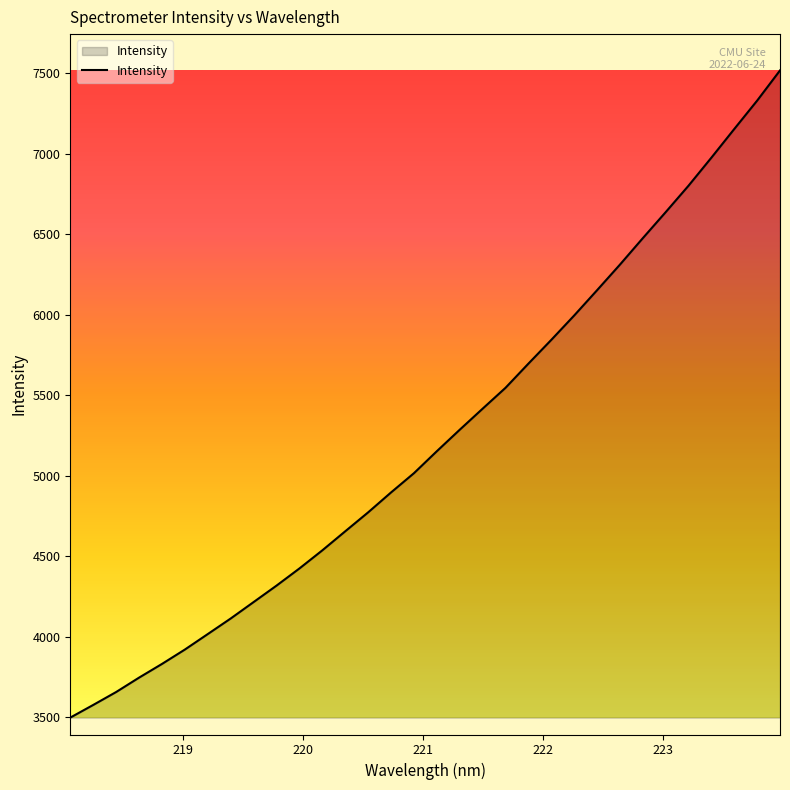

Does the chart display data point markers on the line(s)?

No